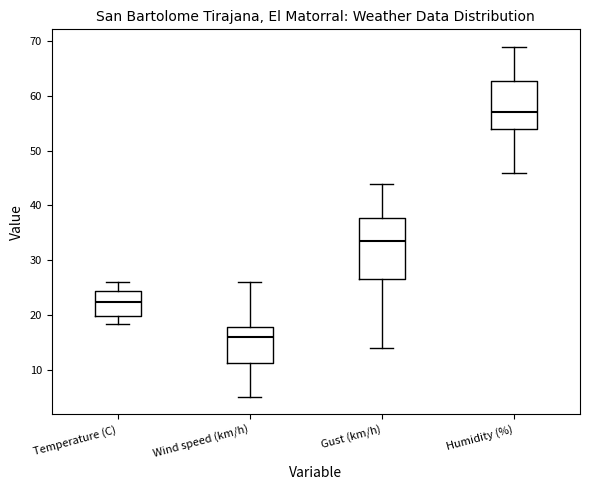

Reading left to right, read every box against the y-axis: the position of its median line, the range the box covers, and the ends of its whiskers. The values are not printed on the chart, so give them approximately, as read against the axis.

Temperature (C): median 22, box 20 to 24, whiskers 18 to 26
Wind speed (km/h): median 16, box 11 to 18, whiskers 5 to 26
Gust (km/h): median 34, box 27 to 38, whiskers 14 to 44
Humidity (%): median 57, box 54 to 63, whiskers 46 to 69